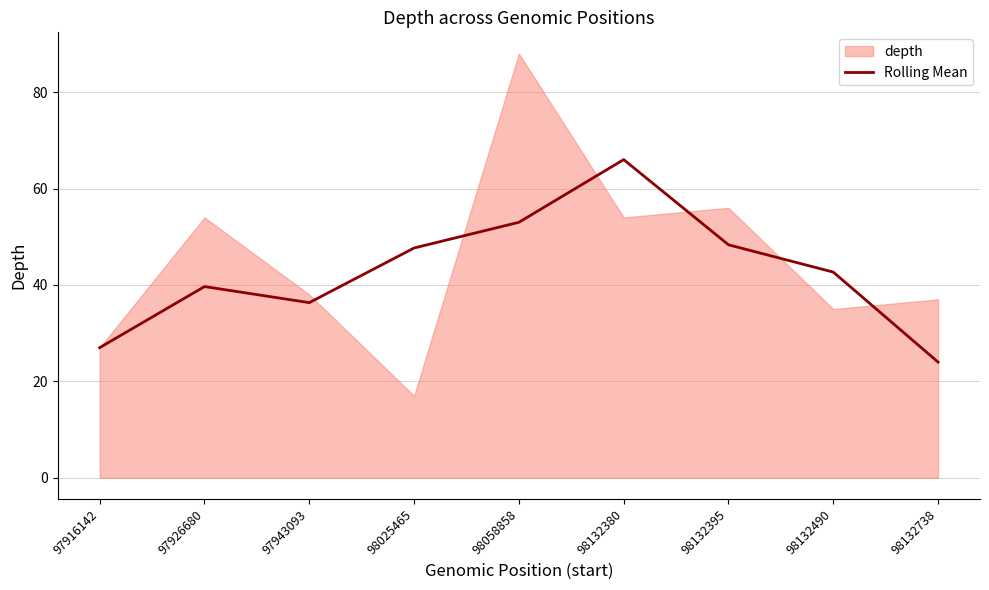

The chart shows a value of 48.3 at 98132395. True or false?

True